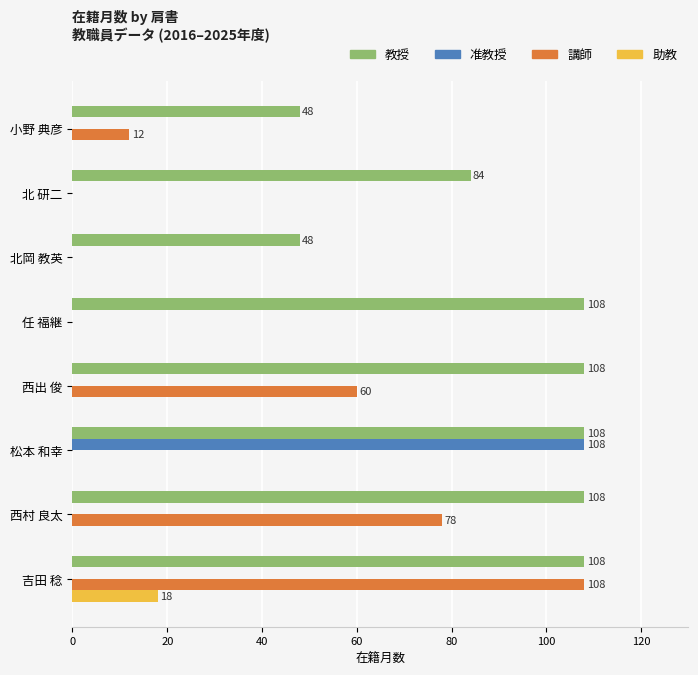

What is the sum of the 講師 values at 西出 俊 and 松本 和幸?

60